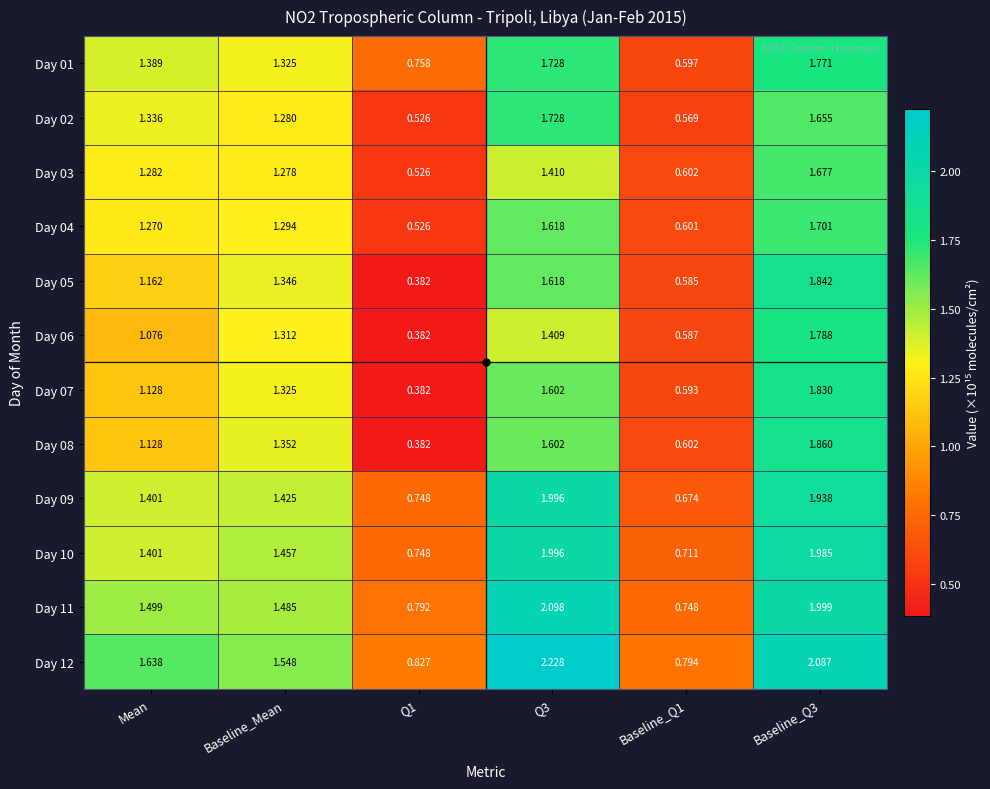

Is the value of Day 10 at Baseline_Mean greater than the value of Day 04 at Baseline_Q1?

Yes